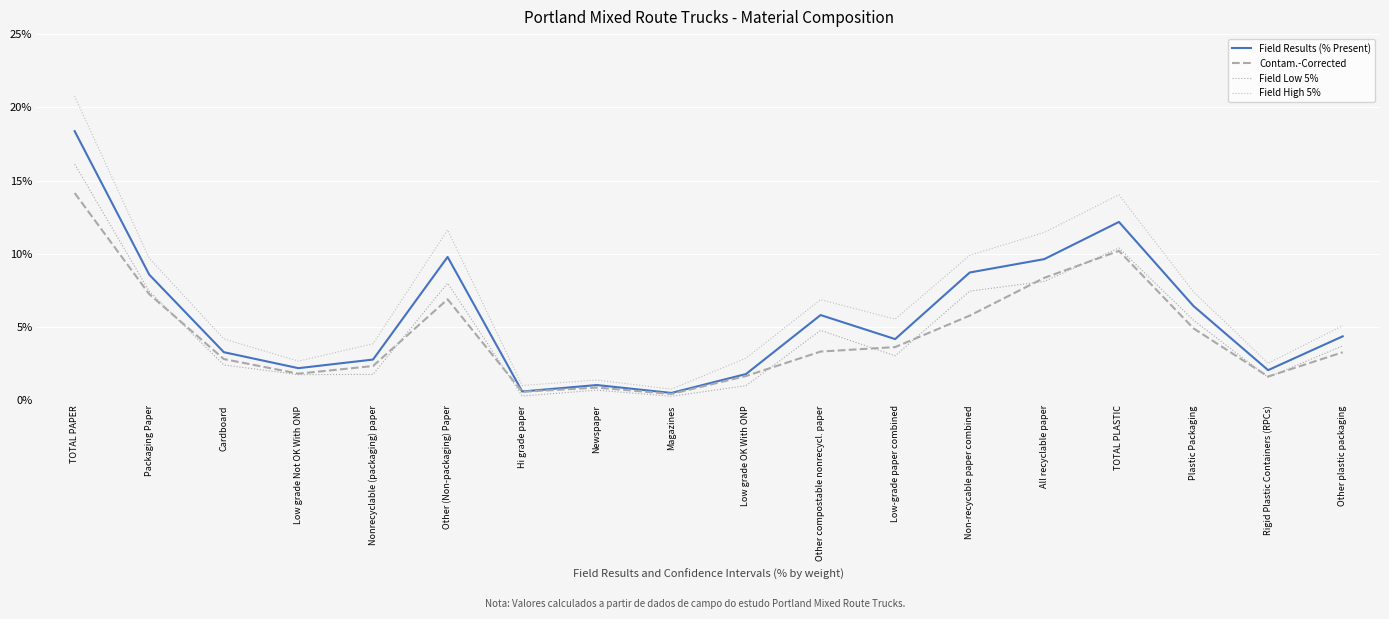

Between Low grade Not OK With ONP and Other (Non-packaging) Paper, which series saw the biggest shift?

Field High 5%